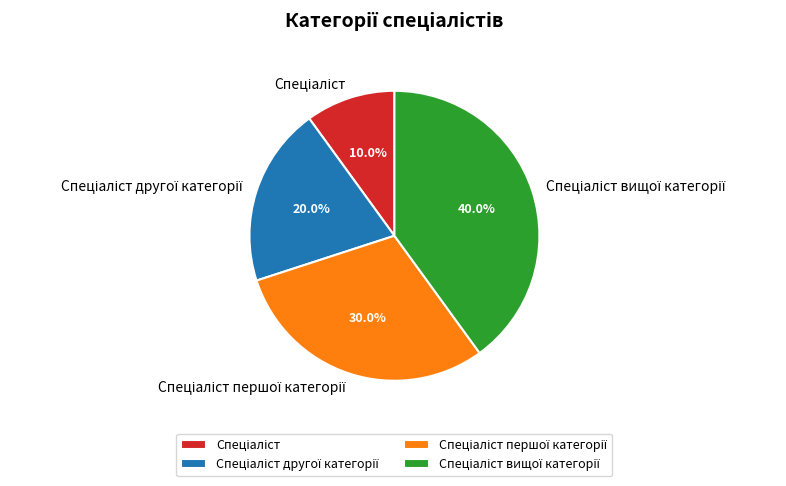

Does any single category account for the majority?

No